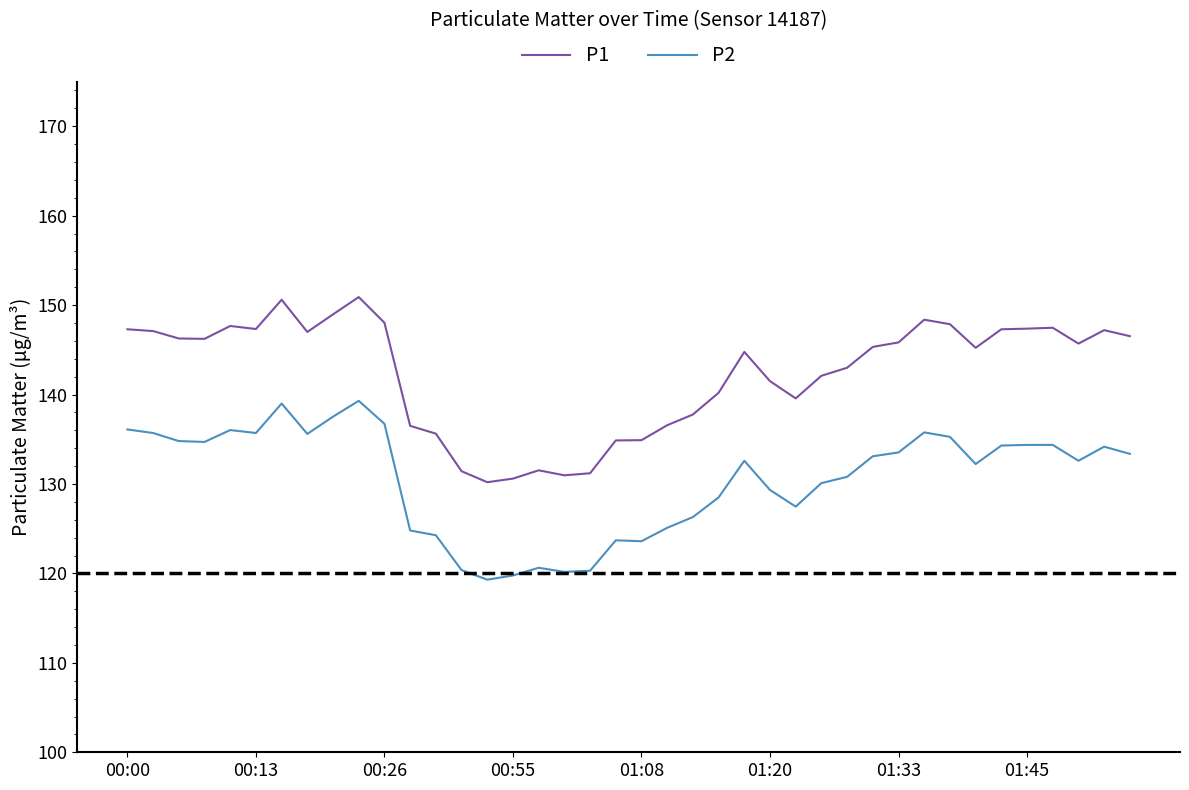

Which series has the largest total across all categories?

P1